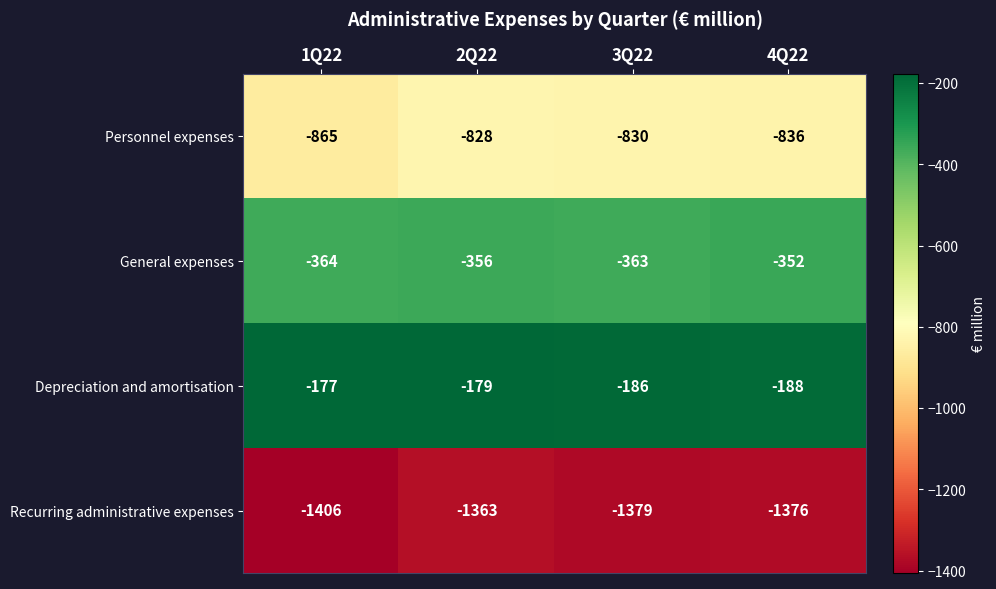

What is the difference between the highest and lowest values at 3Q22?

1193